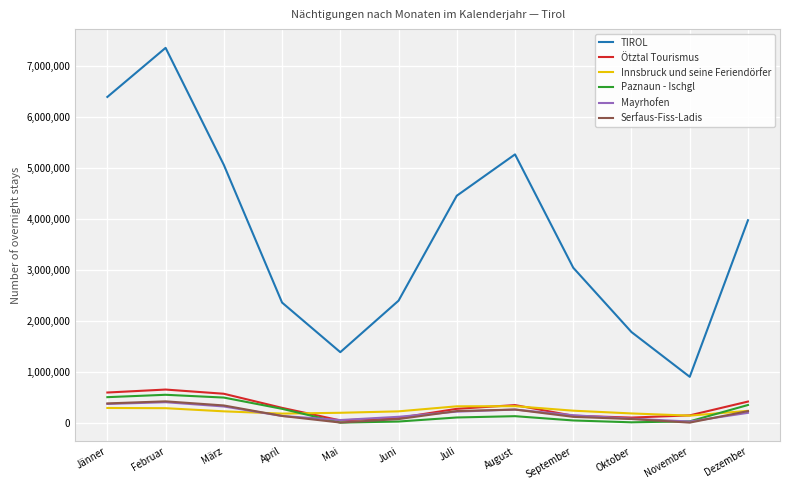

In Ötztal Tourismus, how many points are lower than both neighbors (excluding endpoints)?

2